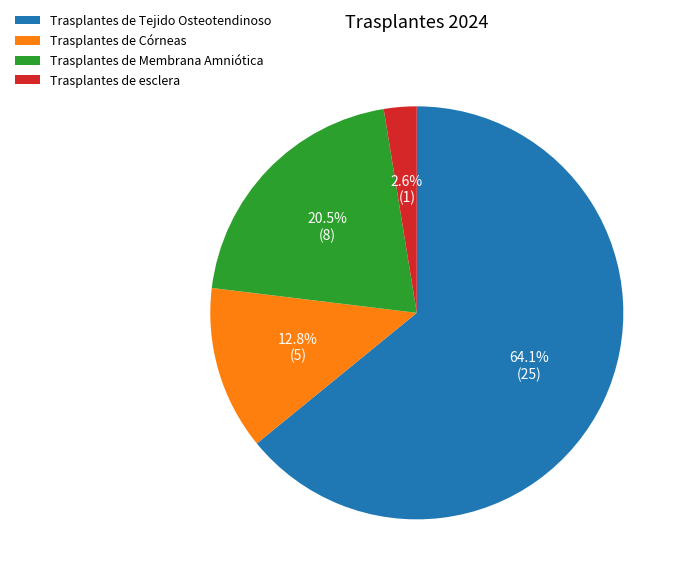

Is the sum of Trasplantes de esclera and Trasplantes de Tejido Osteotendinoso greater than half?

Yes